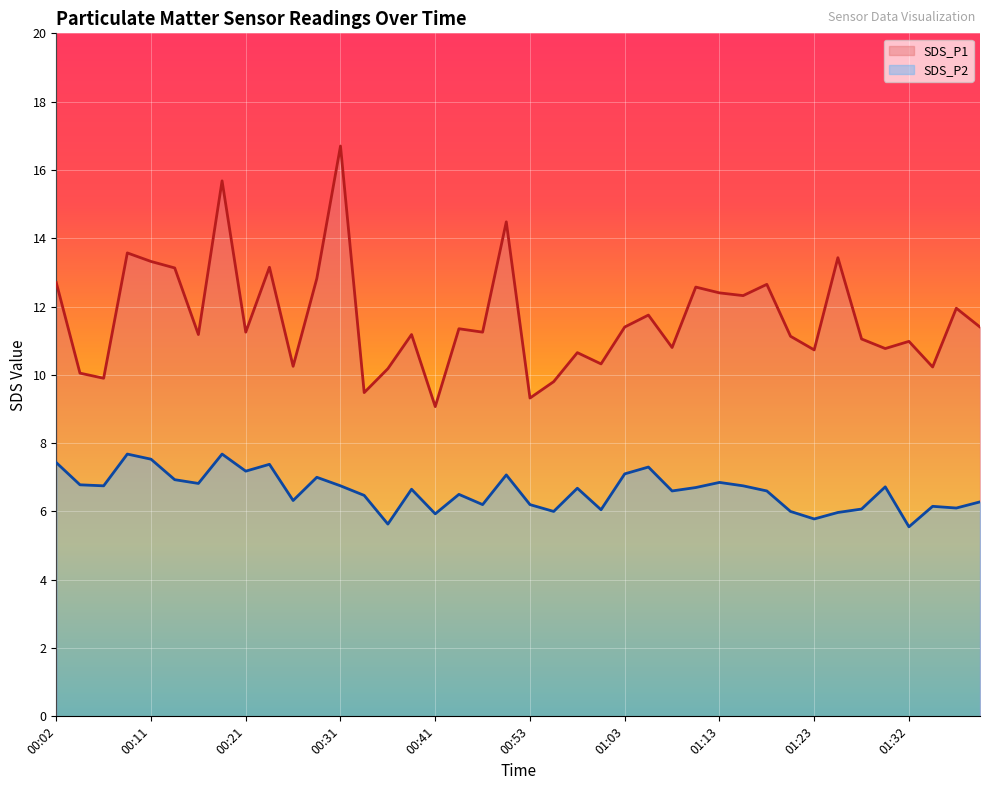

What is the sum of the SDS_P2 values at 00:21 and 01:18?

13.8